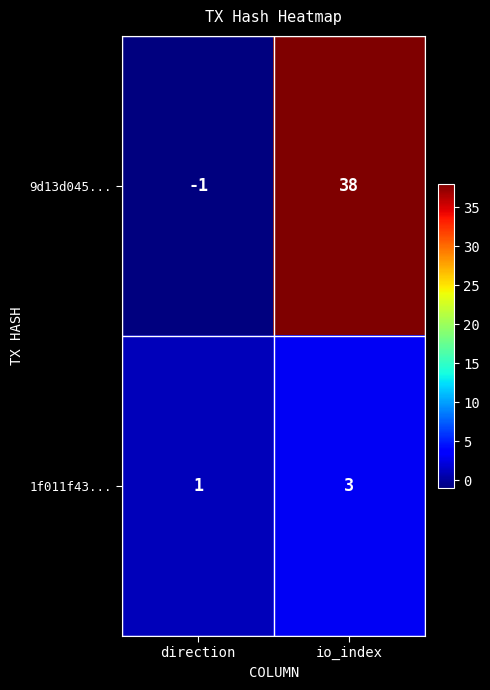

What is the sum of all 9d13d045... values?

37